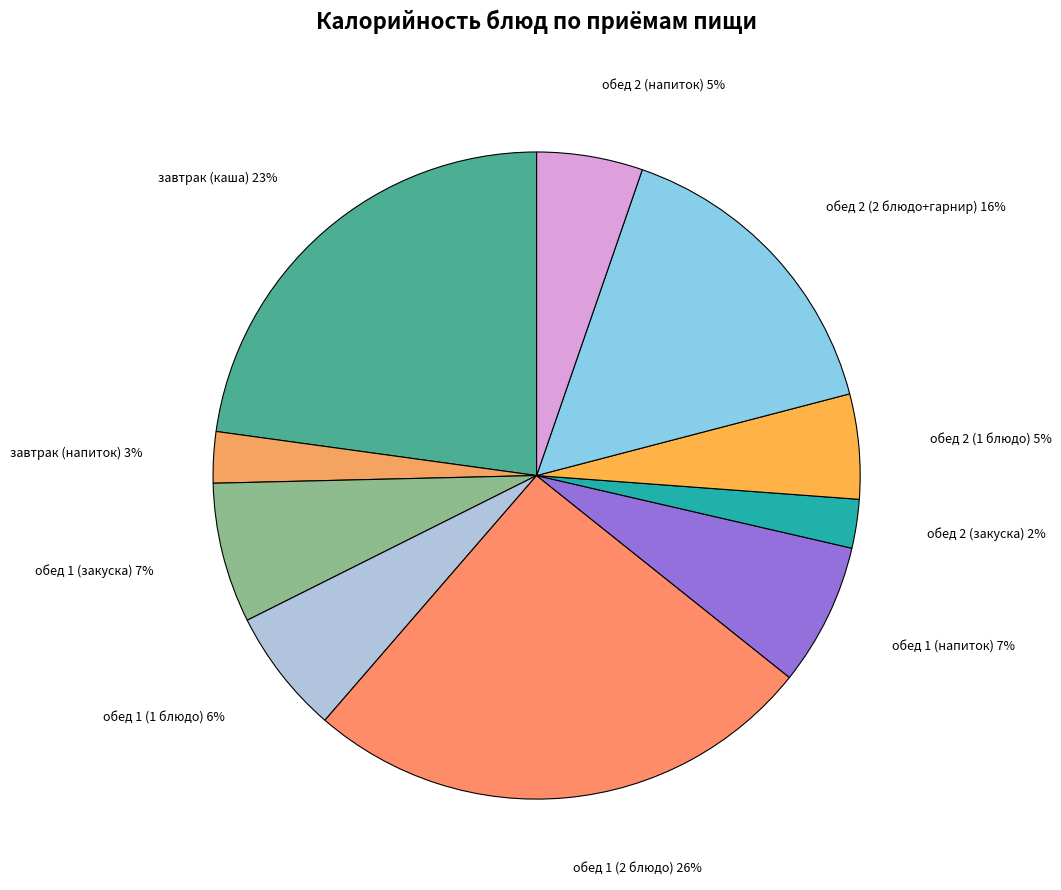

To the nearest percent, what portion does обед 1 (закуска) represent?

7%